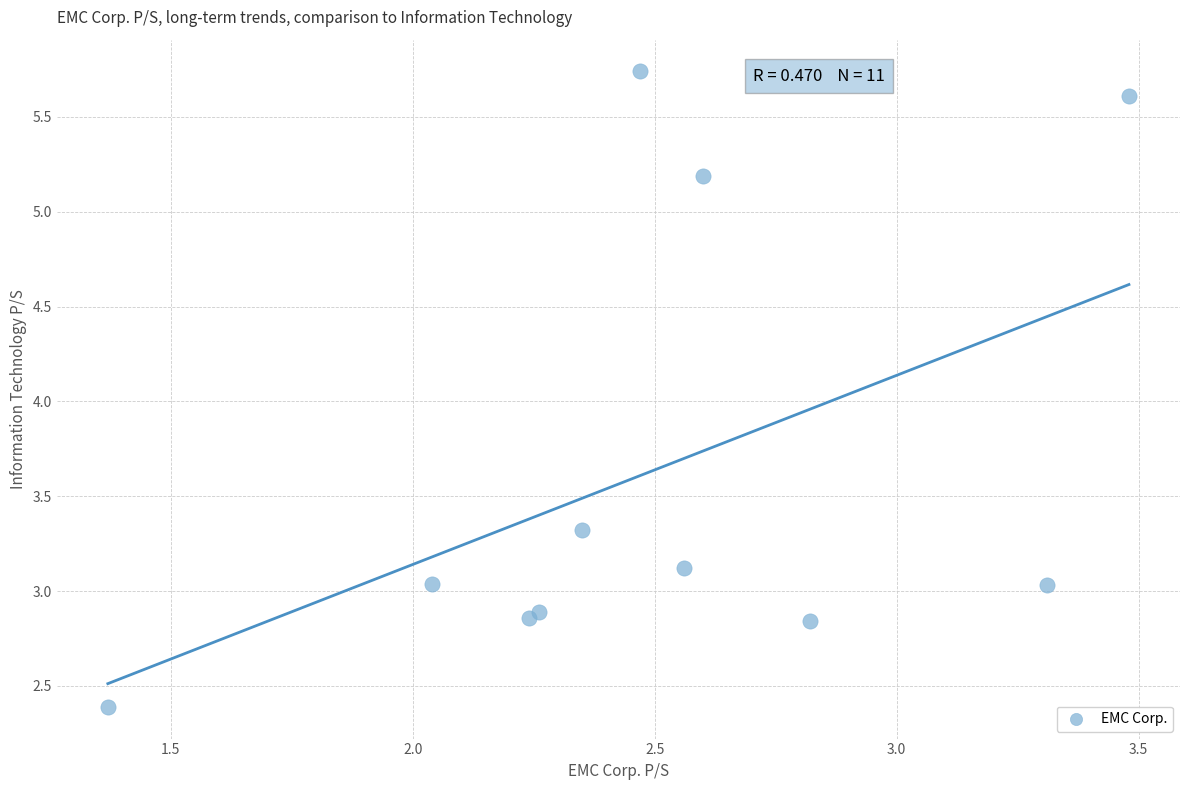

What Y value in the scatter plot is closest to 4?

3.3